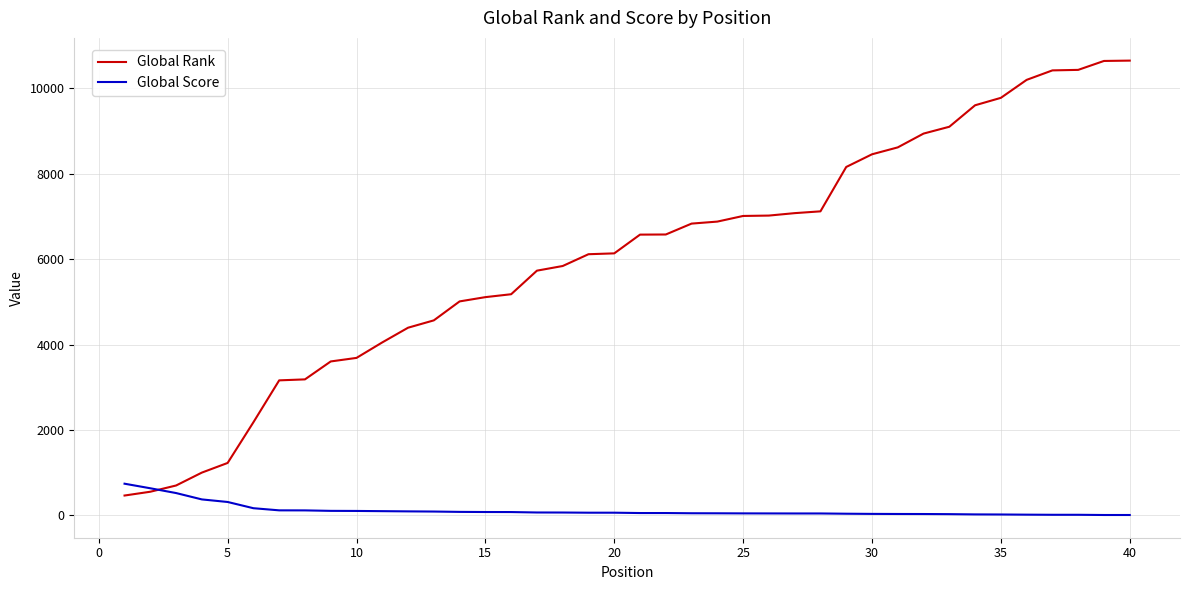

Which series has the largest total across all categories?

Global Rank